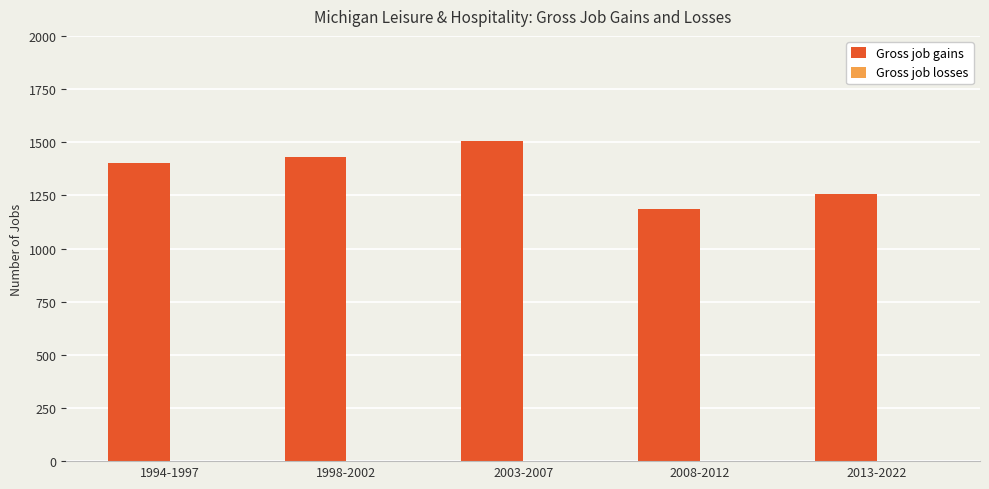

What is the difference between the values at 1994-1997 and 2008-2012?

218.6